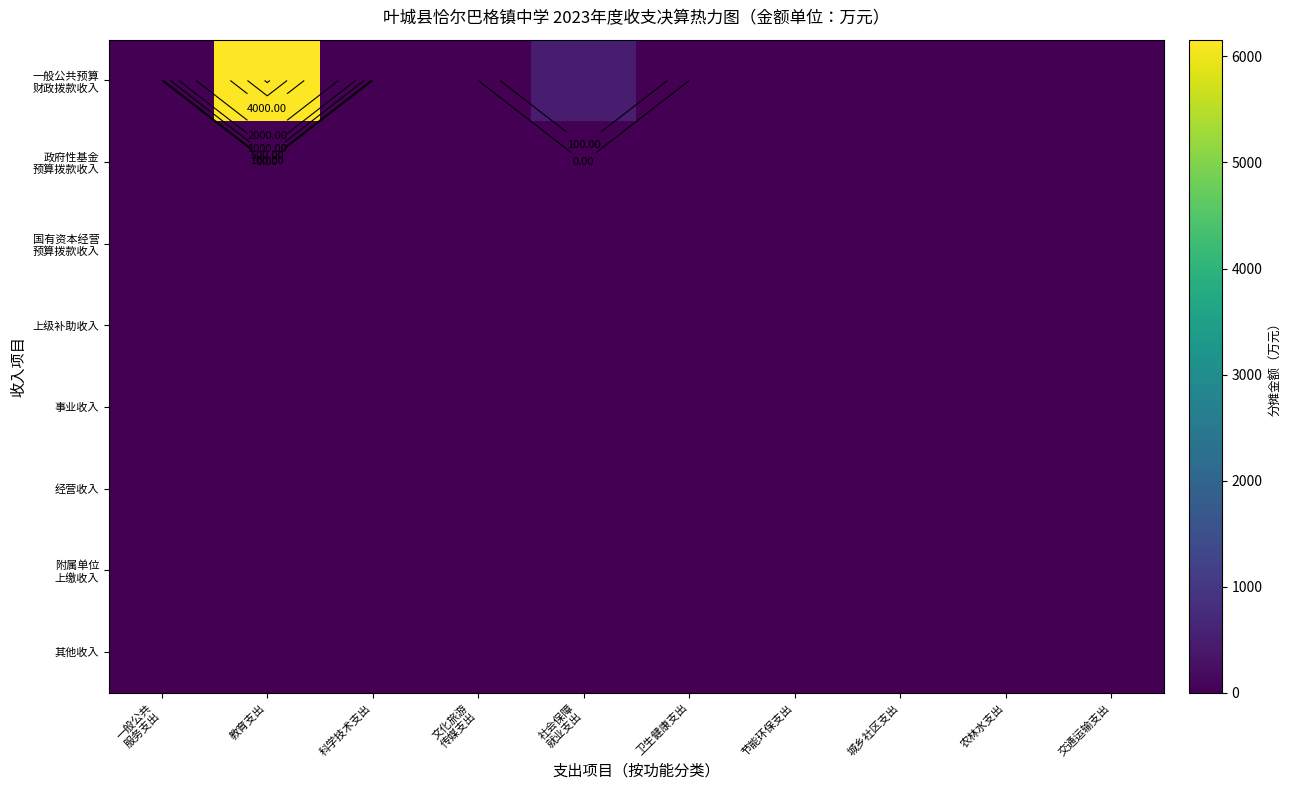

Between 教育支出 and 社会保障
就业支出, which is larger?

教育支出